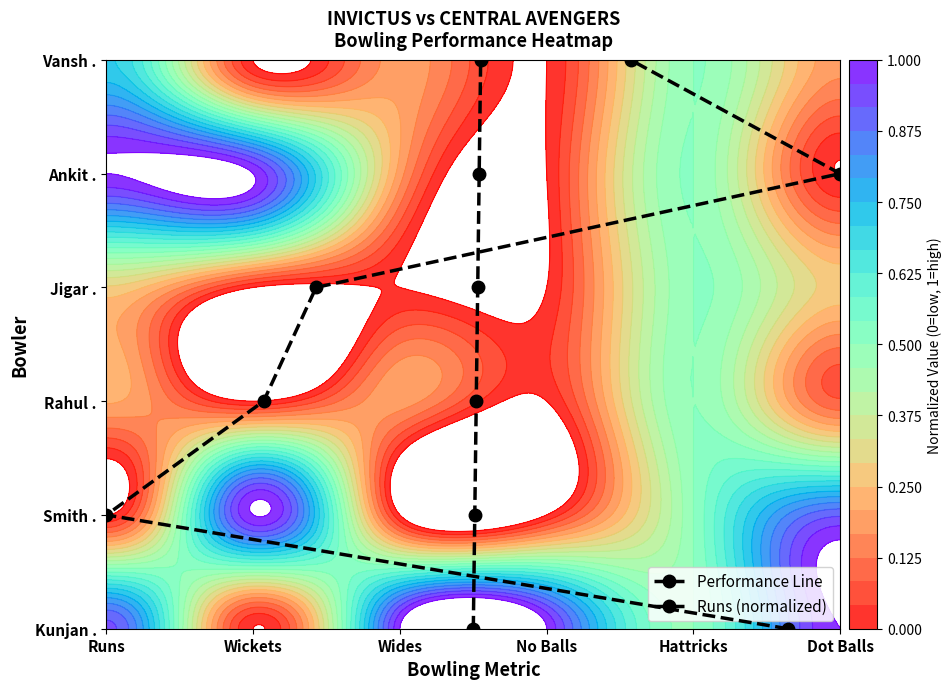

How many Runs (normalized) values are between 1 and 4?

4